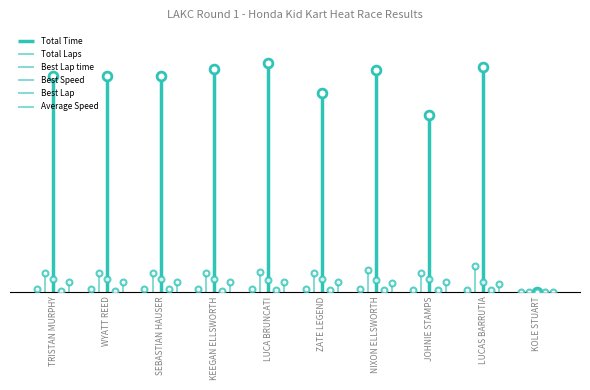

Is the value of Total Time at JOHNIE STAMPS greater than the value of Total Laps at NIXON ELLSWORTH?

Yes